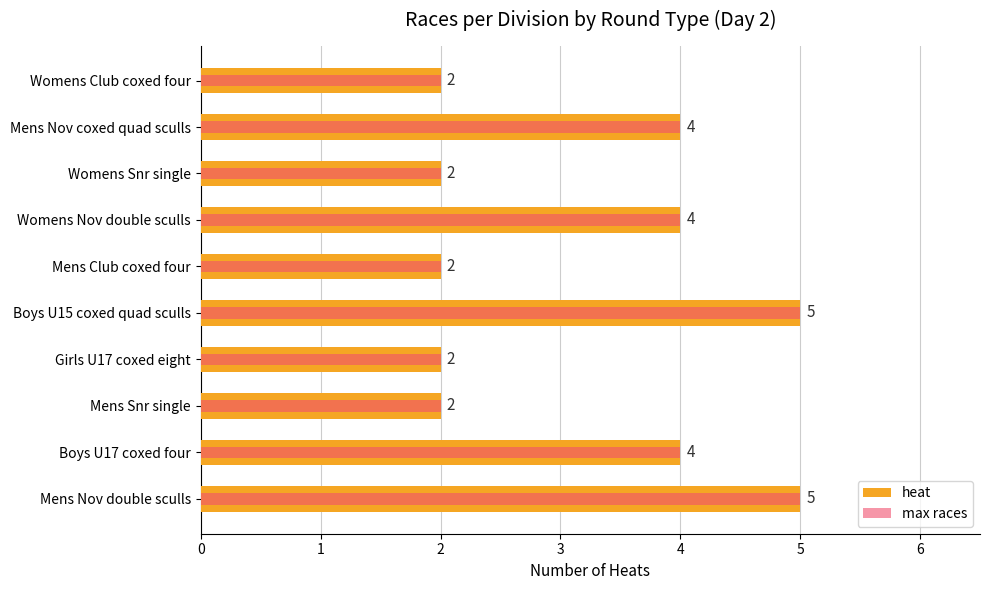

Is the value of heat at Mens Club coxed four greater than the value of max races at Womens Nov double sculls?

No